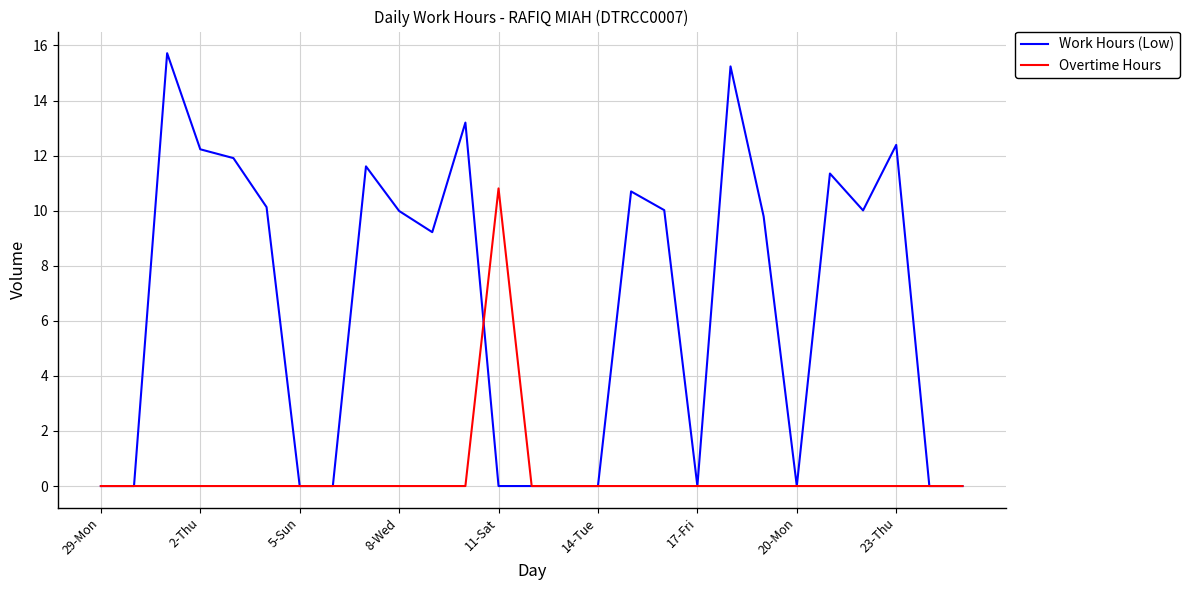

What is the maximum value for Overtime Hours?

10.8